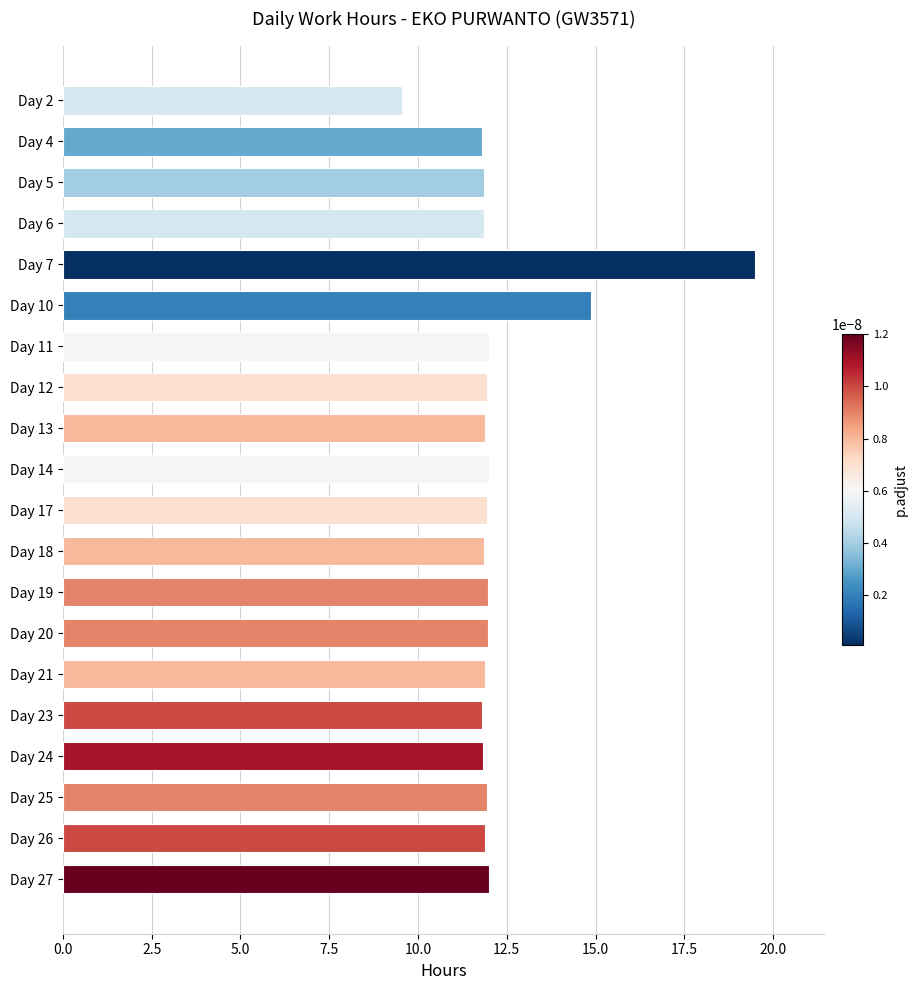

Count the number of categories in the chart.

20